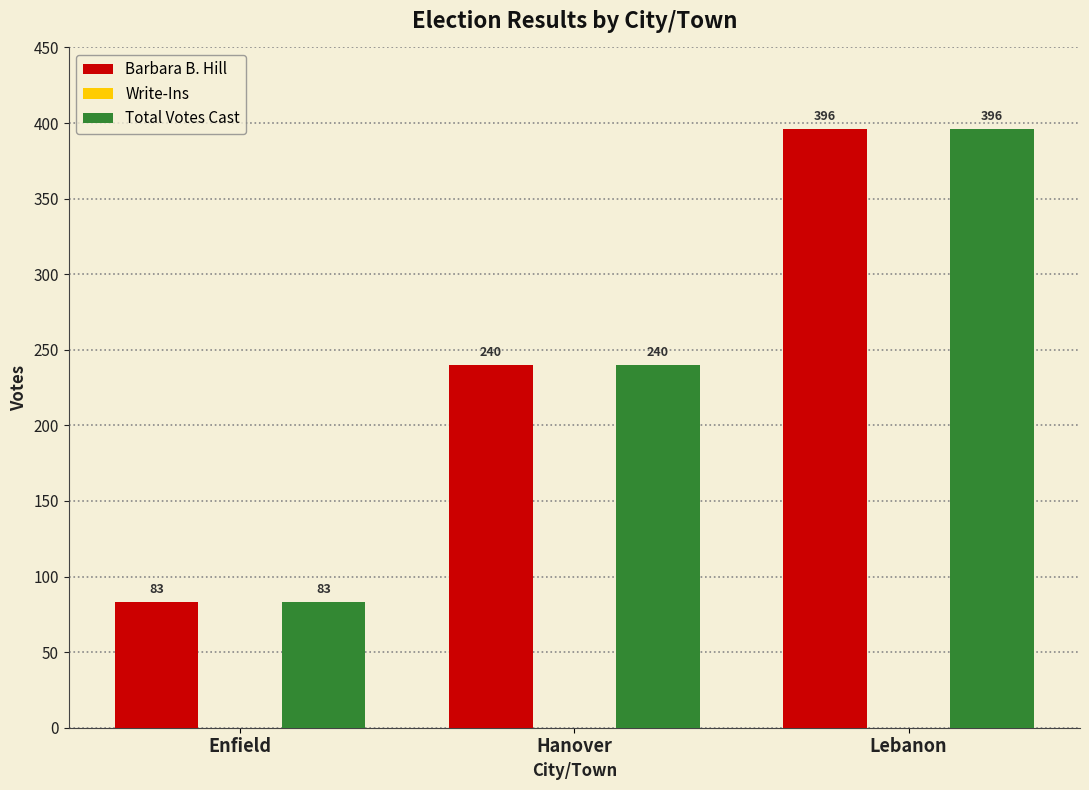

Reading left to right, extract all data points from this chart.

Barbara B. Hill: 83	240	396
Total Votes Cast: 83	240	396